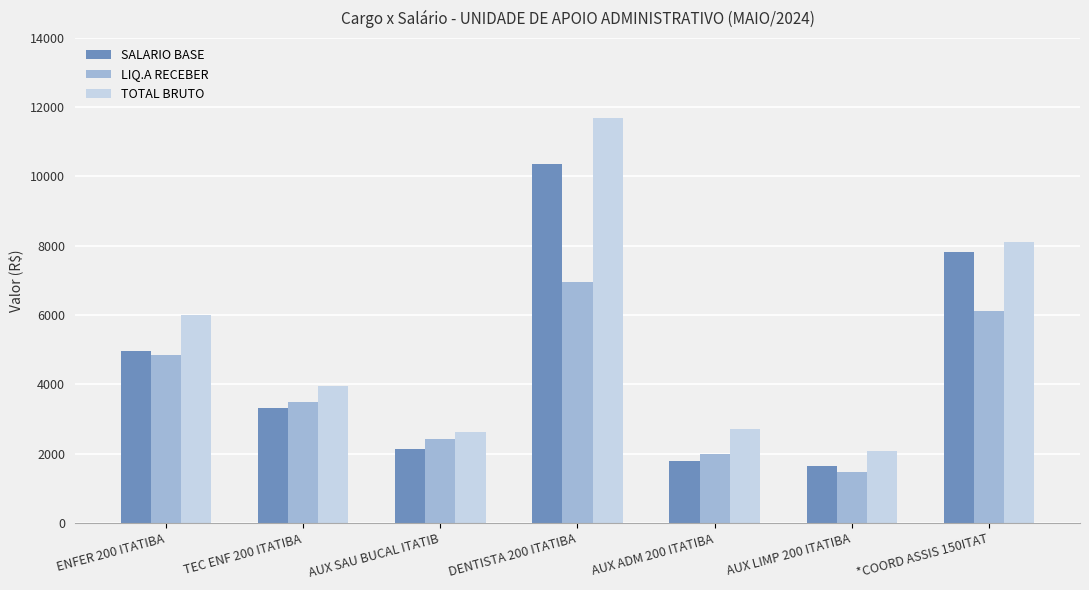

At which label does LIQ.A RECEBER reach its peak?

DENTISTA 200 ITATIBA